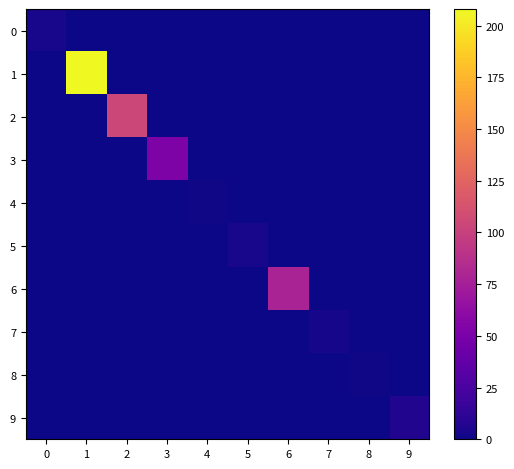

At how many categories does at least one series exceed 19?

4